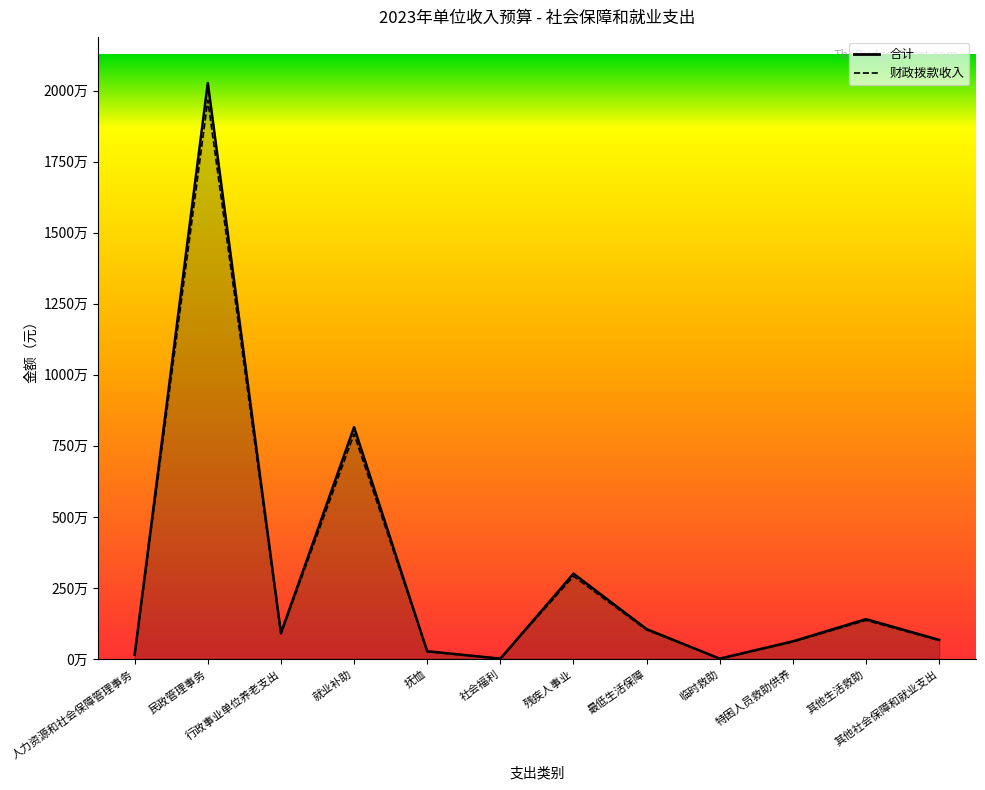

True or false: 财政拨款收入 has a value of 1691466 at 最低生活保障.

False